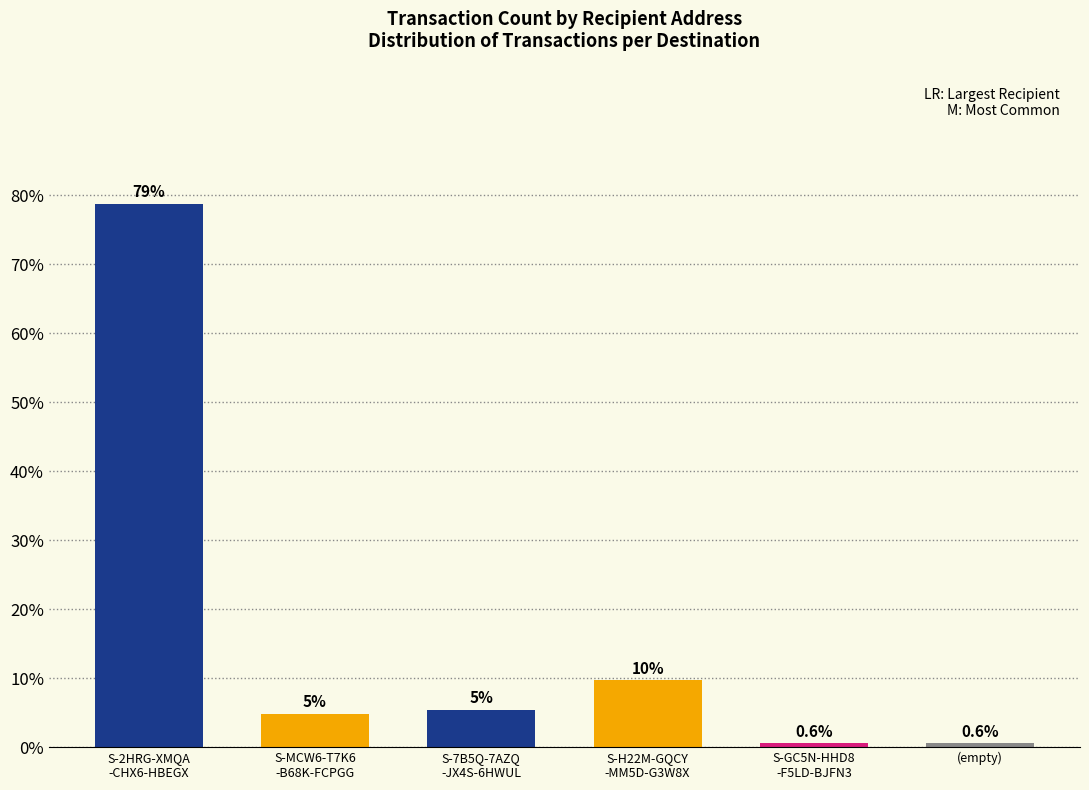

What is the value of the 6th bar from the left?

0.6